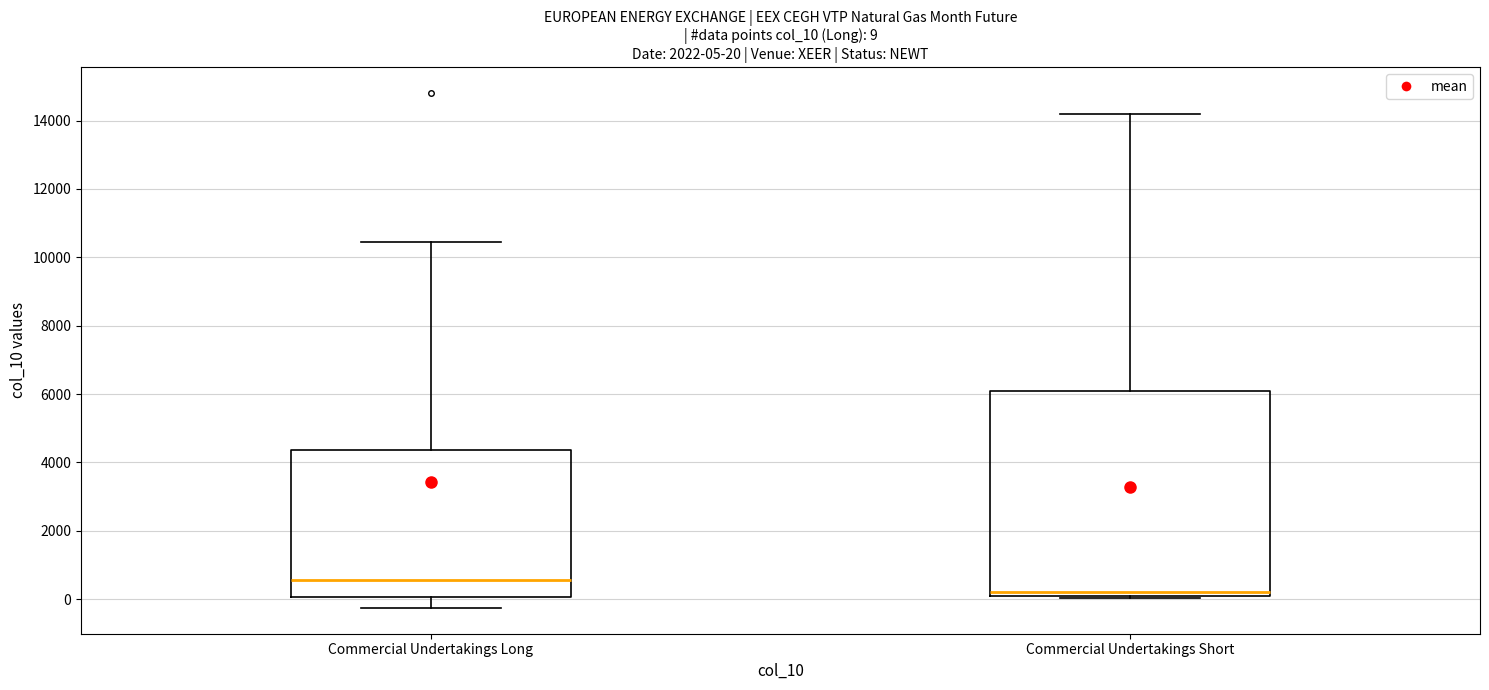

Which box's median line is the lowest?

Commercial Undertakings Short